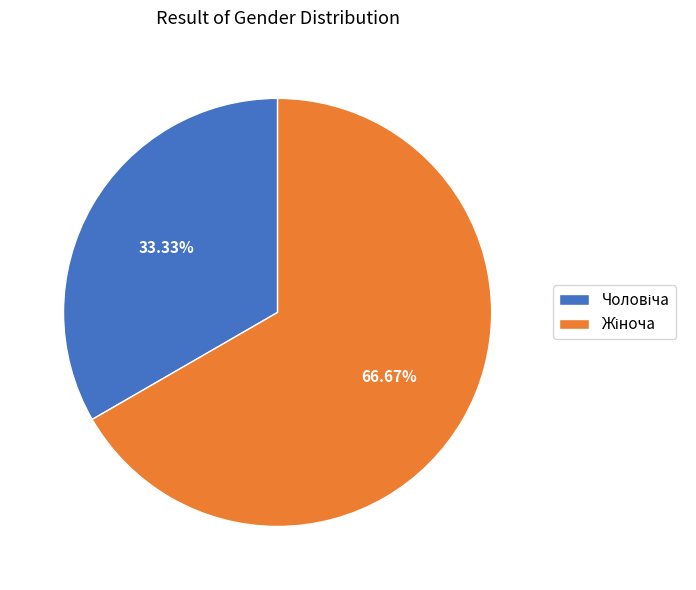

Count the number of slices in the pie.

2